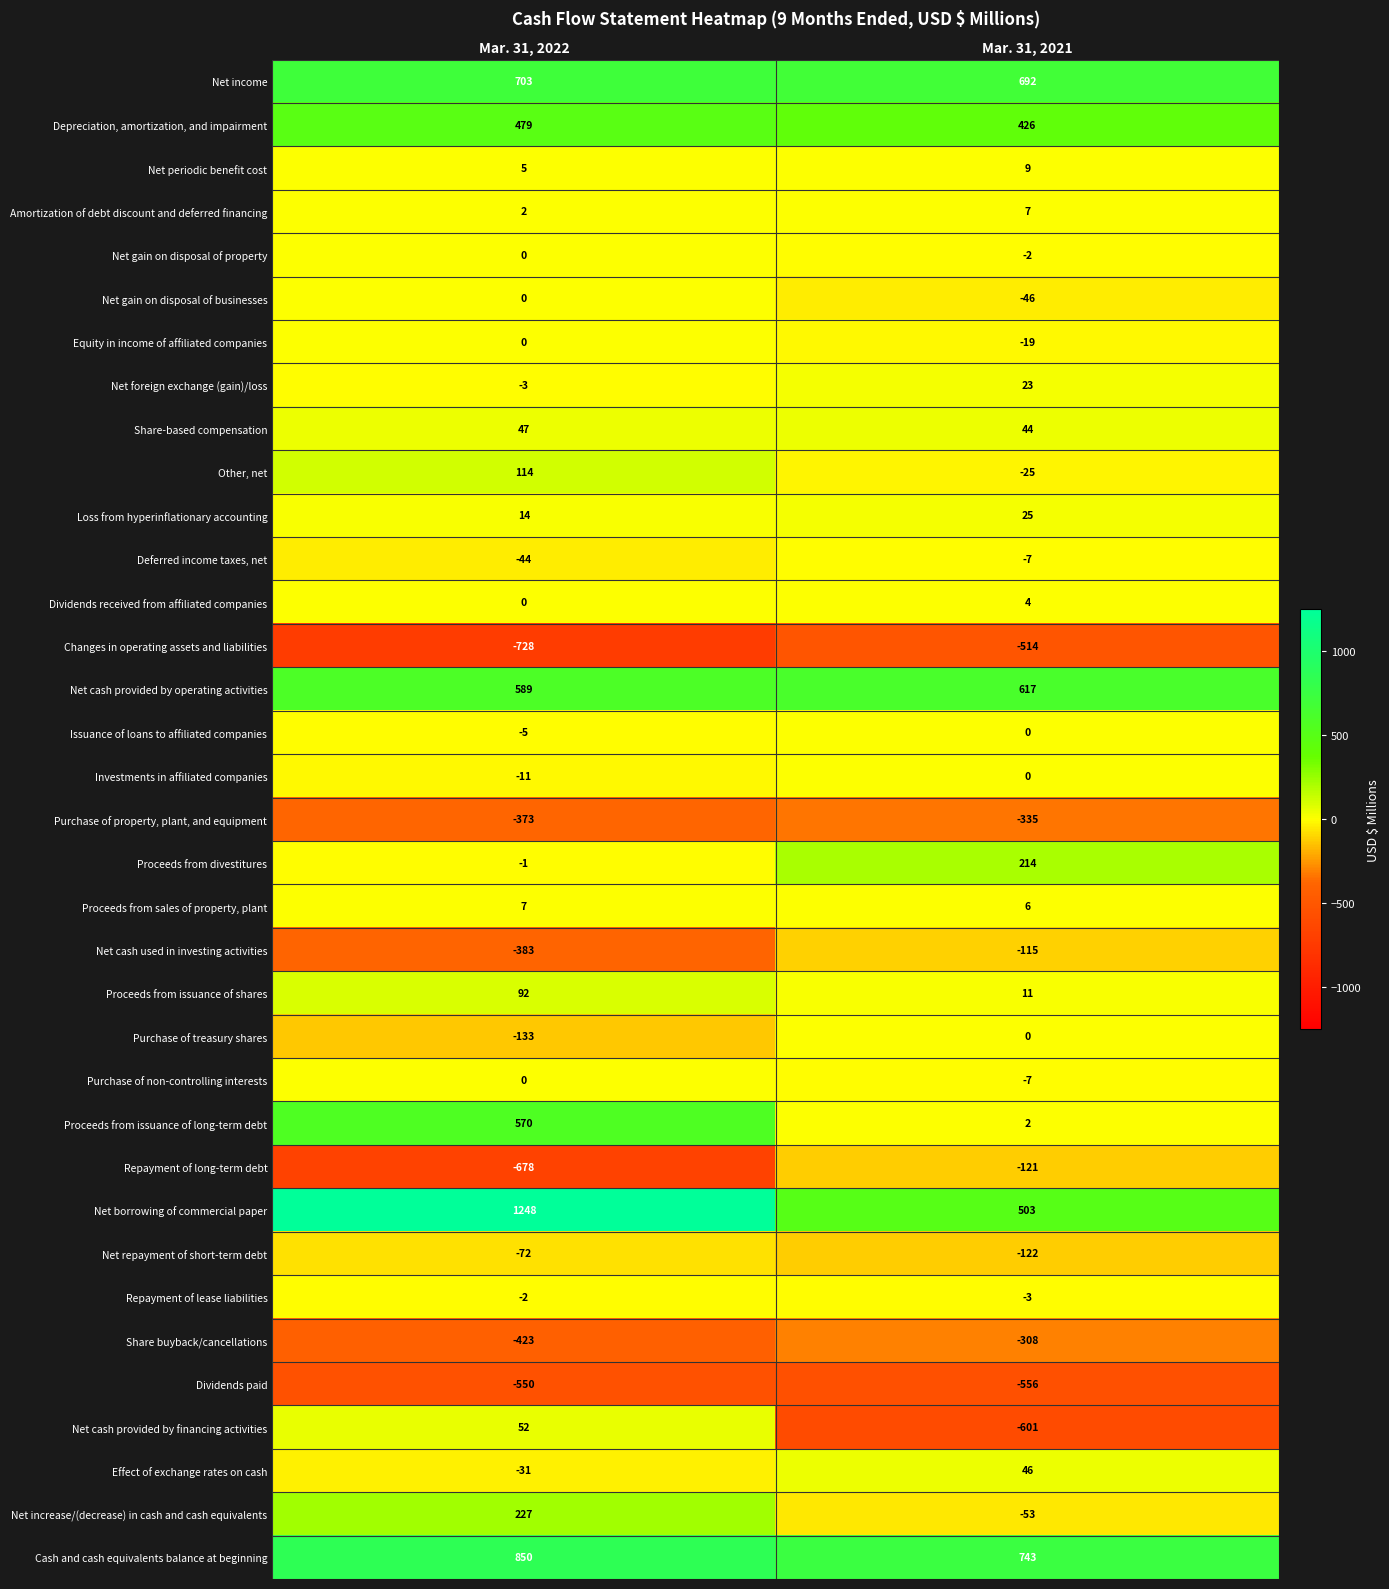

What is the difference between the Investments in affiliated companies values at Mar. 31, 2022 and Mar. 31, 2021?

11